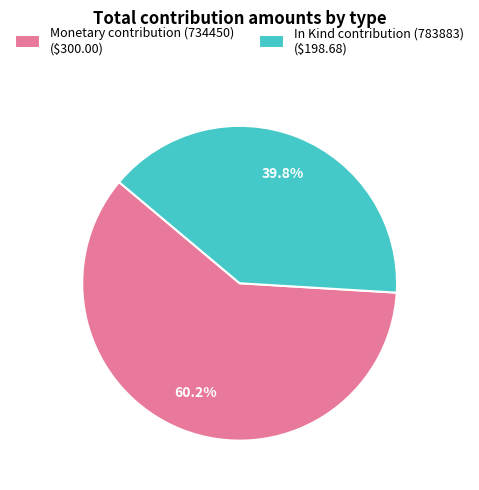

To the nearest percent, what portion does In Kind contribution (783883) represent?

40%